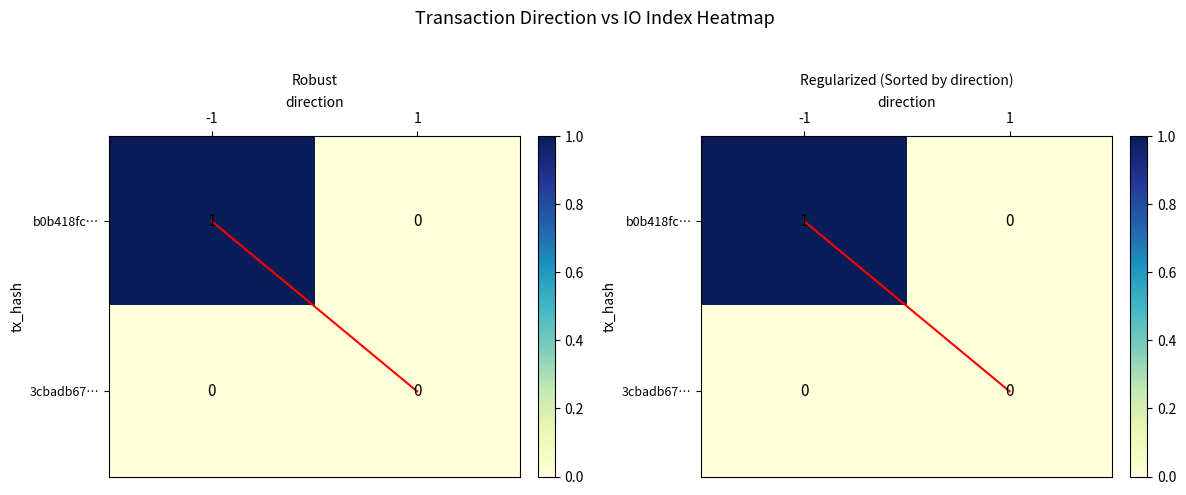

At which label does 3cbadb67… reach its minimum?

-1